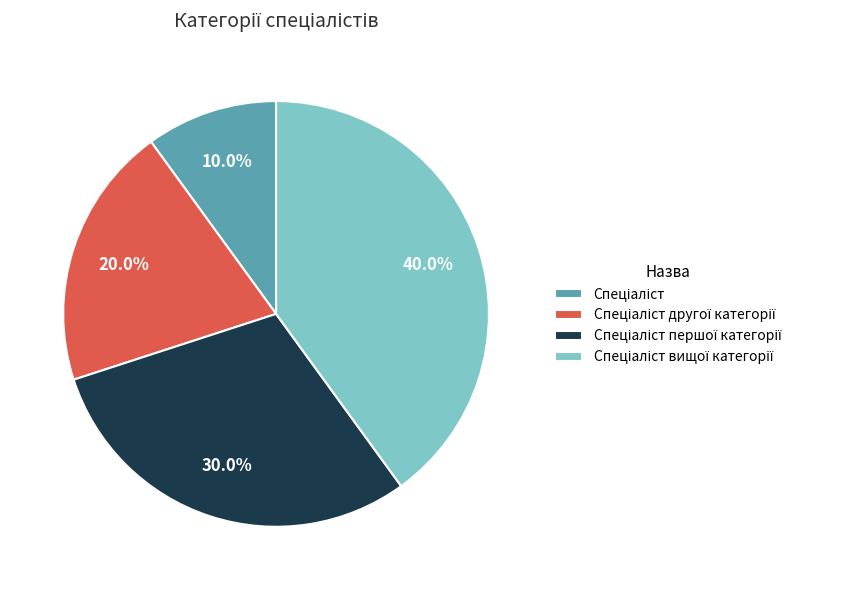

How many slices are in this pie chart?

4